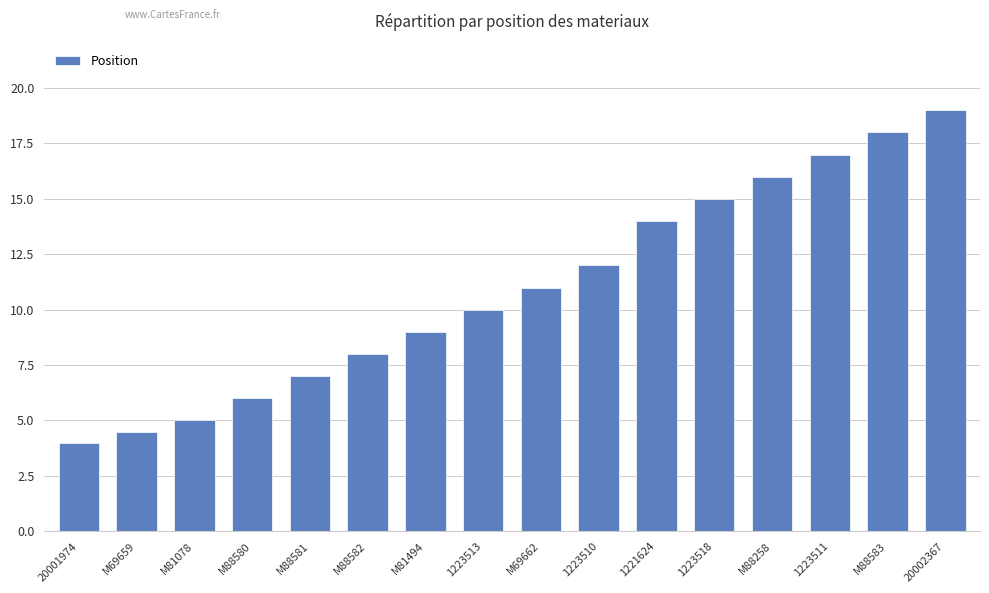

At which label is the value closest to 11?

M69662